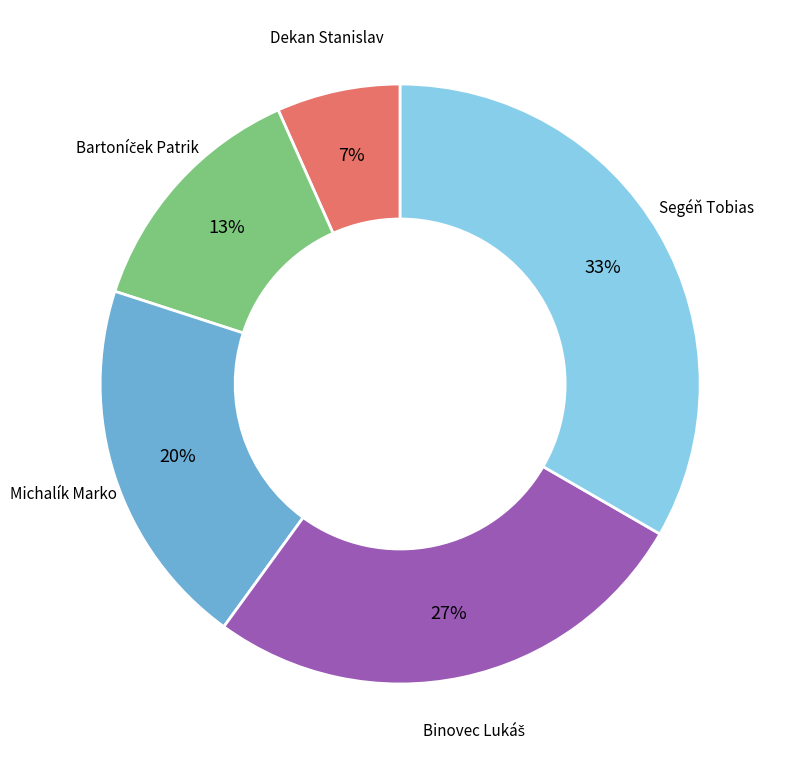

To the nearest percent, what is the average slice percentage?

20%